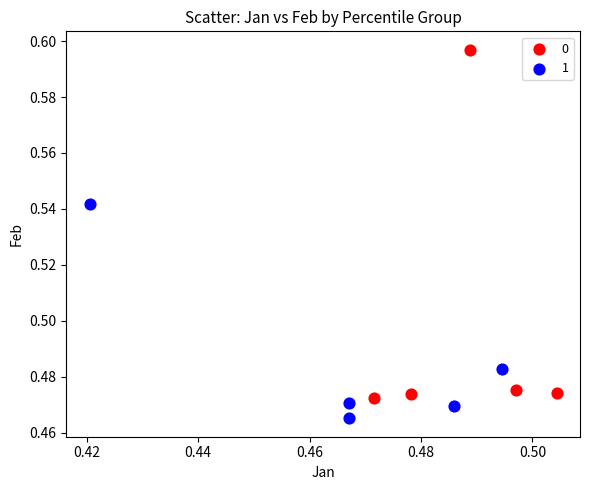

What are all the series names shown in the legend?

0, 1